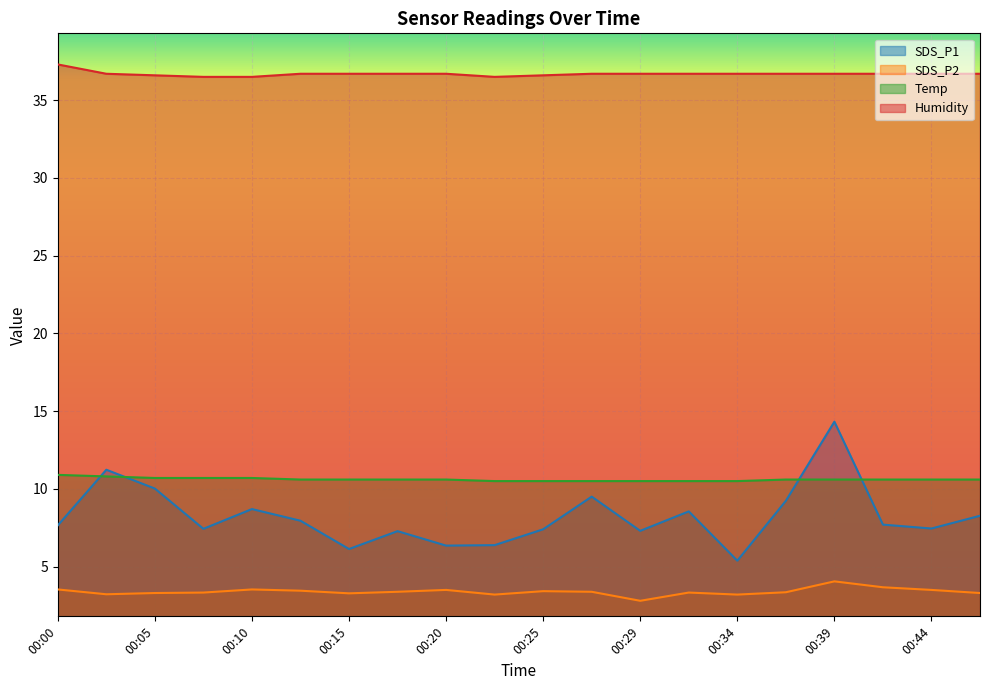

At 00:20, list the series in order from largest to smallest.

Humidity, Temp, SDS_P1, SDS_P2